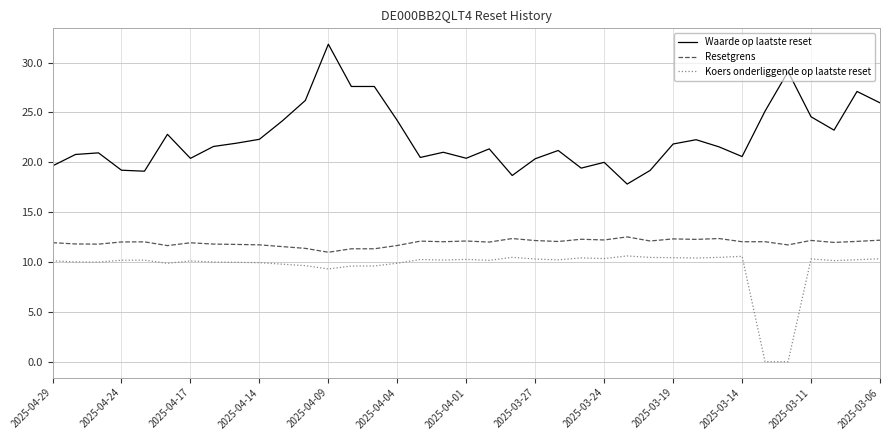

List the series in order of their overall mean, lowest first.

Koers onderliggende op laatste reset, Resetgrens, Waarde op laatste reset